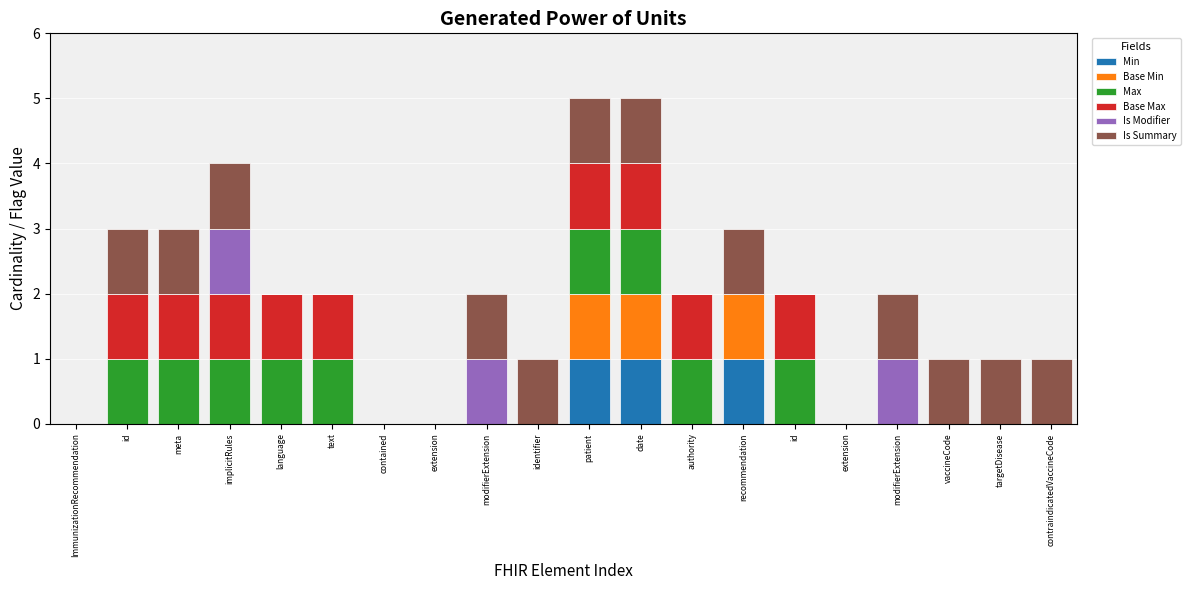

What is the total value across all series at targetDisease?

1